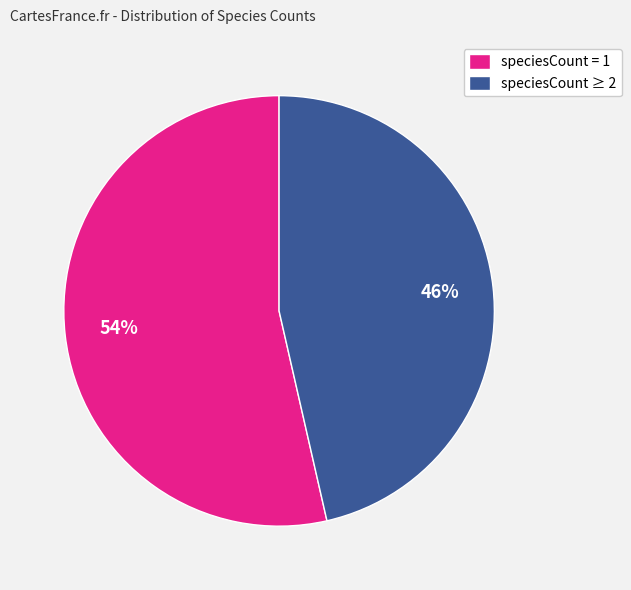

Combined, do speciesCount ≥ 2 and speciesCount = 1 account for over 50%?

Yes